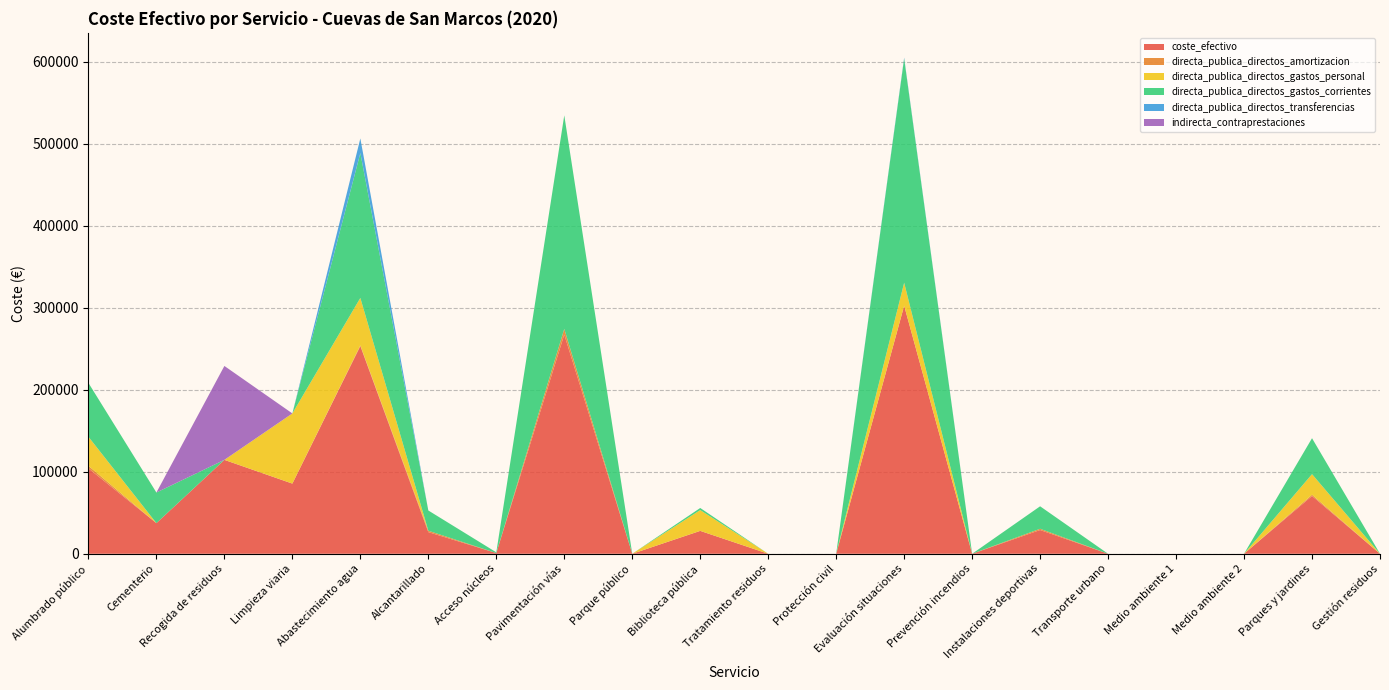

Reading left to right, transcribe all the data shown in this chart.

coste_efectivo: Alumbrado público=104147.9	Cementerio=37339.3	Recogida de residuos=114494.0	Limpieza viaria=85550.8	Abastecimiento agua=253200.6	Alcantarillado=26384.7	Acceso núcleos=879.1	Pavimentación vías=267272.3	Parque público=0.0	Biblioteca pública=27909.2	Tratamiento residuos=0.0	Protección civil=0.0	Evaluación situaciones=302447.4	Prevención incendios=0.0	Instalaciones deportivas=28942.3	Transporte urbano=0.0	Medio ambiente 1=0.0	Medio ambiente 2=0.0	Parques y jardines=70447.9	Gestión residuos=0.0
directa_publica_directos_amortizacion: Alumbrado público=3070.5	Cementerio=0.0	Recogida de residuos=0.0	Limpieza viaria=0.0	Abastecimiento agua=892.8	Alcantarillado=1720.0	Acceso núcleos=0.0	Pavimentación vías=6936.0	Parque público=0.0	Biblioteca pública=0.0	Tratamiento residuos=0.0	Protección civil=0.0	Evaluación situaciones=0.0	Prevención incendios=0.0	Instalaciones deportivas=1530.7	Transporte urbano=0.0	Medio ambiente 1=0.0	Medio ambiente 2=0.0	Parques y jardines=1557.4	Gestión residuos=0.0
directa_publica_directos_gastos_personal: Alumbrado público=35422.6	Cementerio=0.0	Recogida de residuos=0.0	Limpieza viaria=85550.8	Abastecimiento agua=57843.5	Alcantarillado=0.0	Acceso núcleos=0.0	Pavimentación vías=0.0	Parque público=0.0	Biblioteca pública=25329.8	Tratamiento residuos=0.0	Protección civil=0.0	Evaluación situaciones=28010.6	Prevención incendios=0.0	Instalaciones deportivas=0.0	Transporte urbano=0.0	Medio ambiente 1=0.0	Medio ambiente 2=0.0	Parques y jardines=25060.0	Gestión residuos=0.0
directa_publica_directos_gastos_corrientes: Alumbrado público=65654.8	Cementerio=37339.3	Recogida de residuos=0.0	Limpieza viaria=0.0	Abastecimiento agua=176681.4	Alcantarillado=24664.6	Acceso núcleos=879.1	Pavimentación vías=260336.3	Parque público=0.0	Biblioteca pública=2579.4	Tratamiento residuos=0.0	Protección civil=0.0	Evaluación situaciones=273346.8	Prevención incendios=0.0	Instalaciones deportivas=27411.7	Transporte urbano=0.0	Medio ambiente 1=0.0	Medio ambiente 2=0.0	Parques y jardines=43830.5	Gestión residuos=0.0
directa_publica_directos_transferencias: Alumbrado público=0.0	Cementerio=0.0	Recogida de residuos=0.0	Limpieza viaria=0.0	Abastecimiento agua=17782.9	Alcantarillado=0.0	Acceso núcleos=0.0	Pavimentación vías=0.0	Parque público=0.0	Biblioteca pública=0.0	Tratamiento residuos=0.0	Protección civil=0.0	Evaluación situaciones=1090.0	Prevención incendios=0.0	Instalaciones deportivas=0.0	Transporte urbano=0.0	Medio ambiente 1=0.0	Medio ambiente 2=0.0	Parques y jardines=0.0	Gestión residuos=0.0
indirecta_contraprestaciones: Alumbrado público=0.0	Cementerio=0.0	Recogida de residuos=114494.0	Limpieza viaria=0.0	Abastecimiento agua=0.0	Alcantarillado=0.0	Acceso núcleos=0.0	Pavimentación vías=0.0	Parque público=0.0	Biblioteca pública=0.0	Tratamiento residuos=0.0	Protección civil=0.0	Evaluación situaciones=0.0	Prevención incendios=0.0	Instalaciones deportivas=0.0	Transporte urbano=0.0	Medio ambiente 1=0.0	Medio ambiente 2=0.0	Parques y jardines=0.0	Gestión residuos=0.0